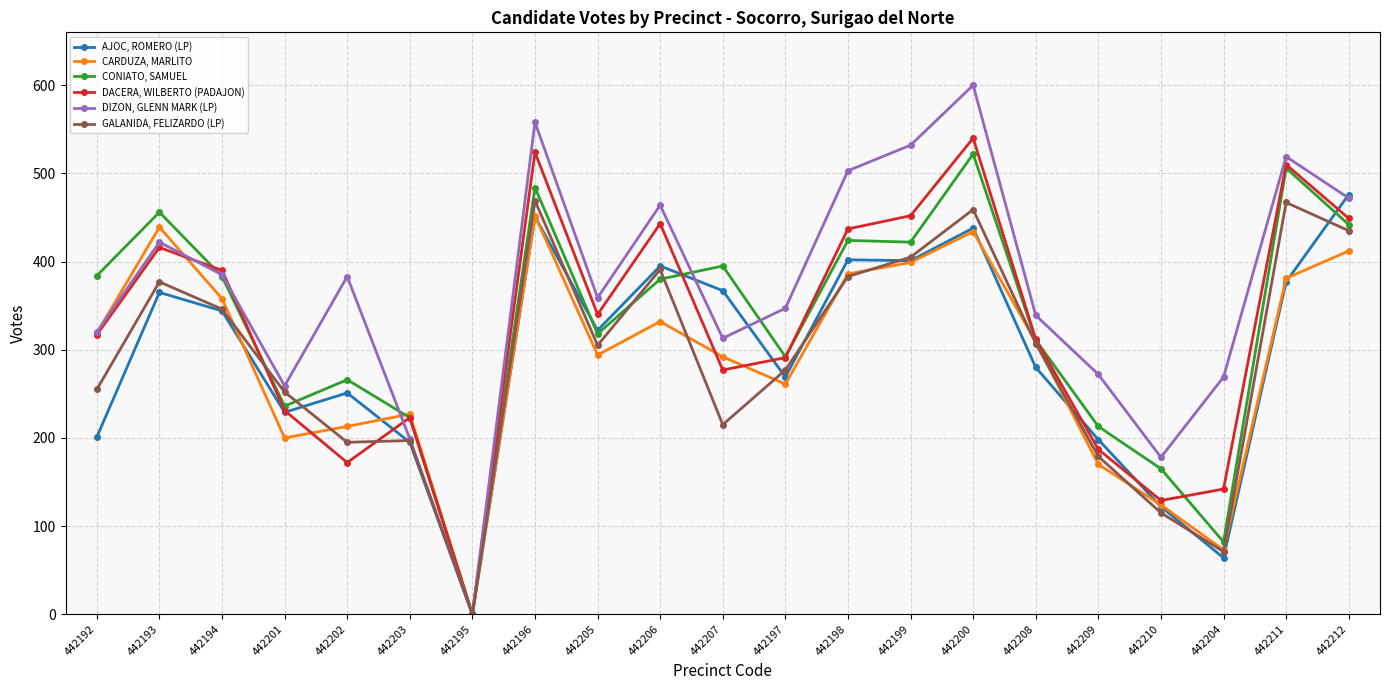

At which category does DACERA, WILBERTO (PADAJON) reach its first local valley?

442202